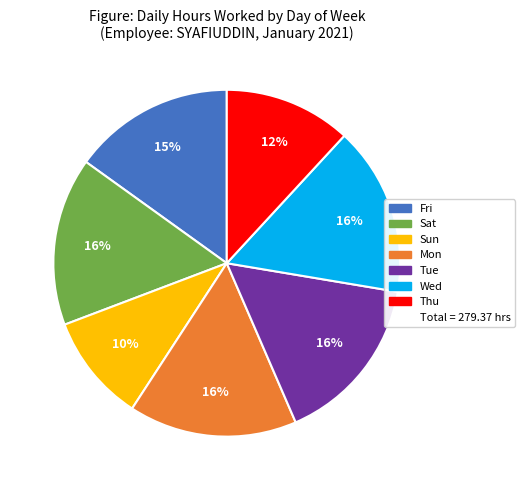

To the nearest percent, what is the average slice percentage?

14%